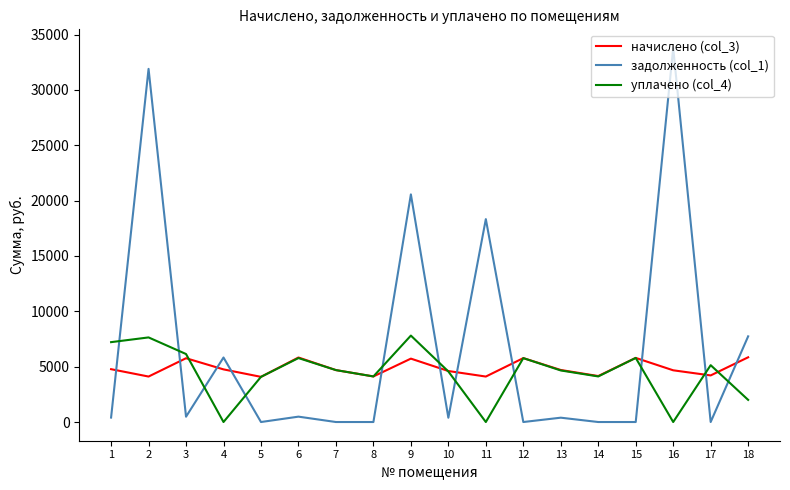

What is the highest value of the начислено (col_3) series?

5847.2